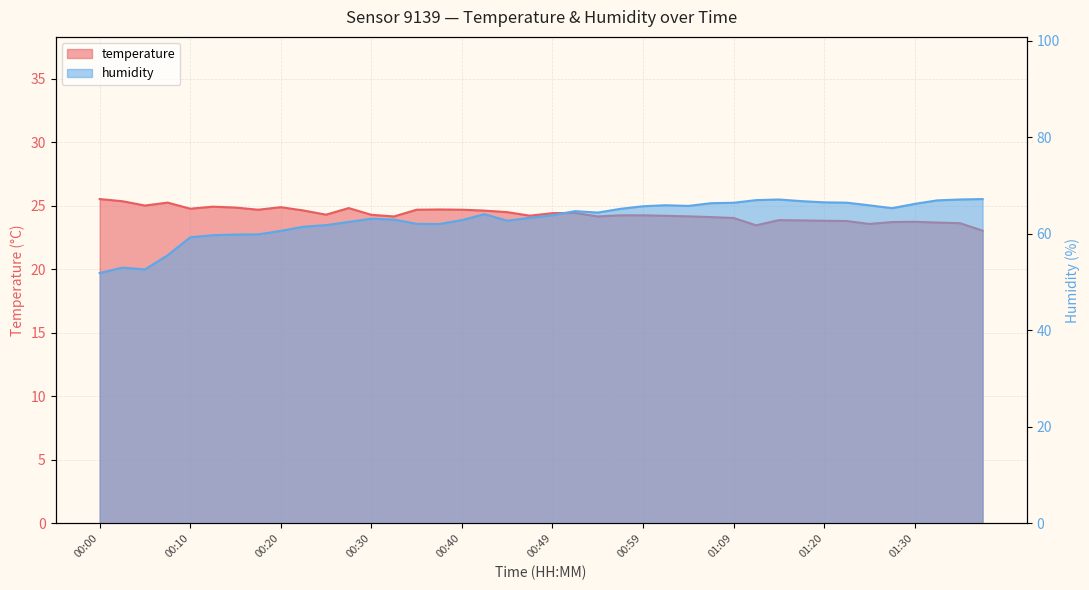

What is the difference between the humidity values at 00:32 and 00:52?

1.8